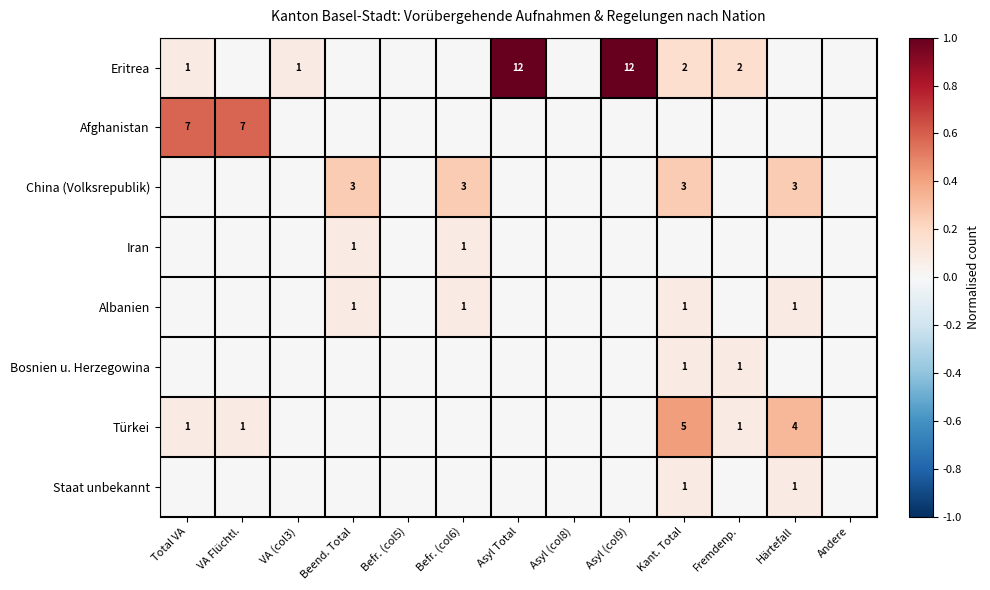

The Staat unbekannt series shows 2 at Härtefall. True or false?

False